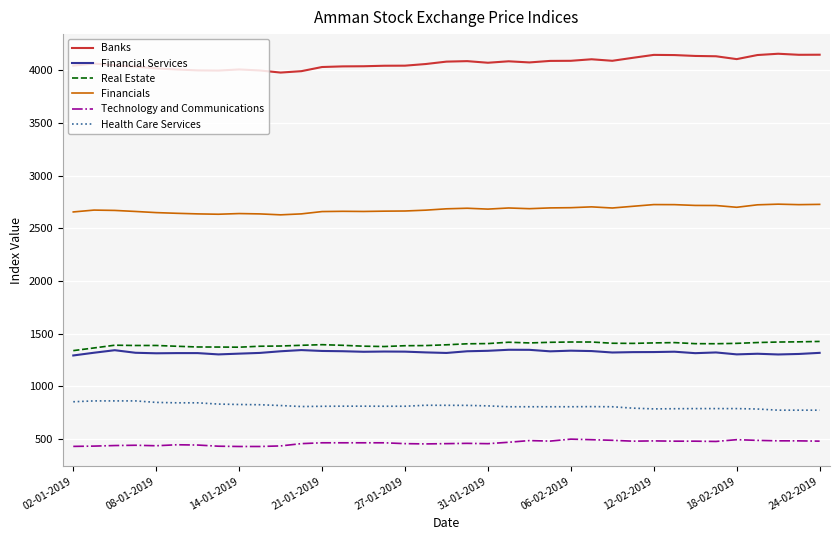

What is the difference between the maximum and minimum values in the Technology and Communications series?

69.8